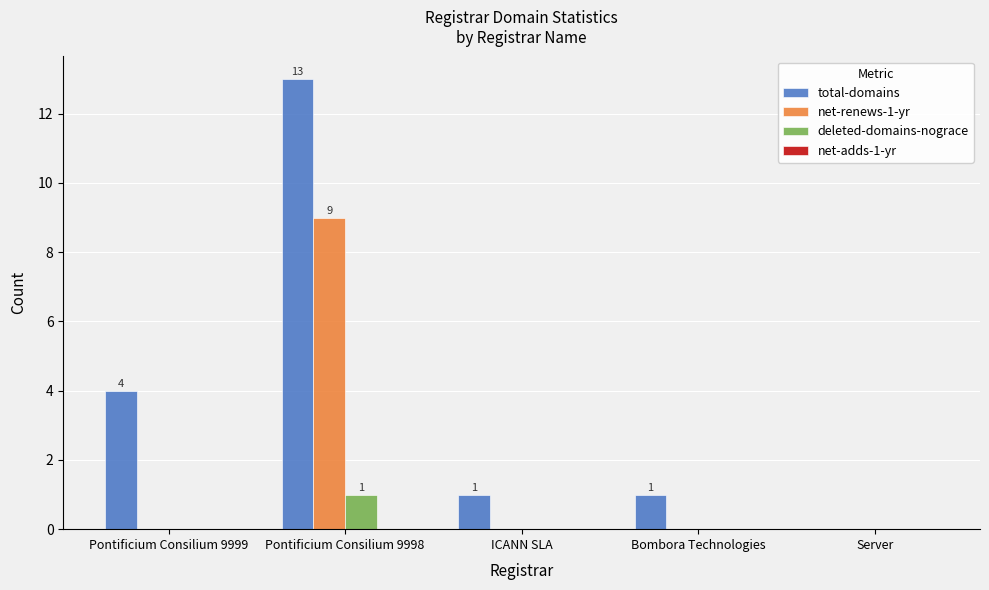

How many categories are shown in the chart?

5